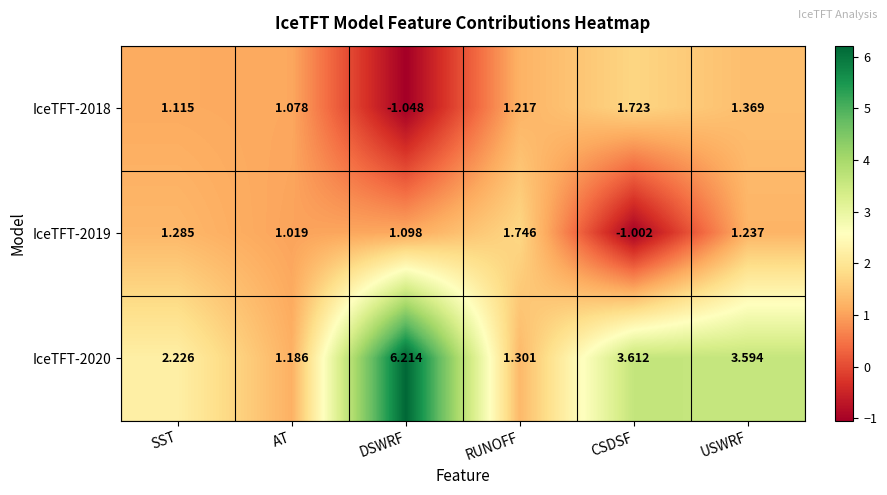

At which category is the sum across all series the highest?

DSWRF